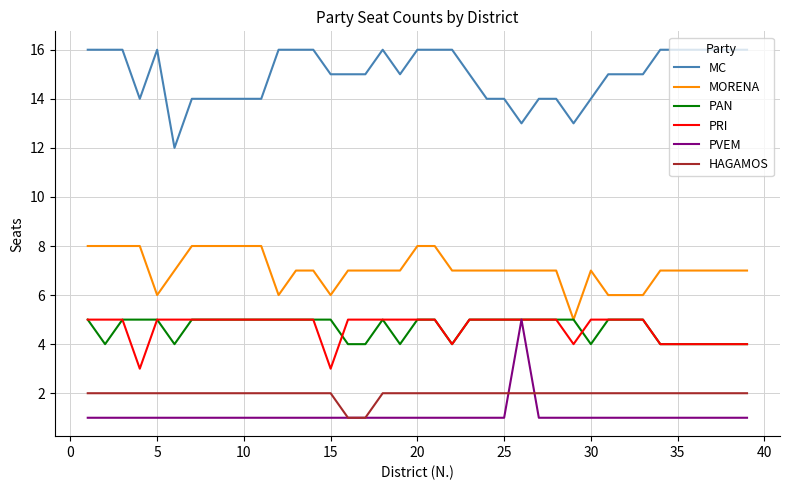

Which series has the largest total across all categories?

MC